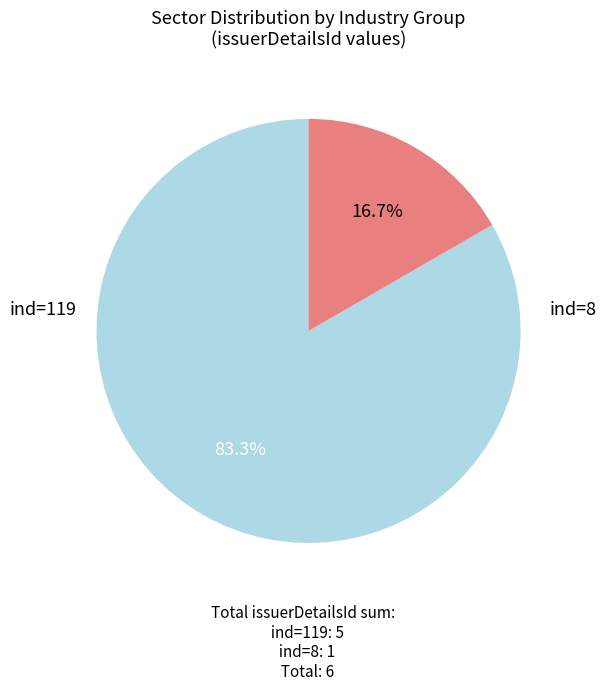

Which category has the smallest portion of the pie?

8